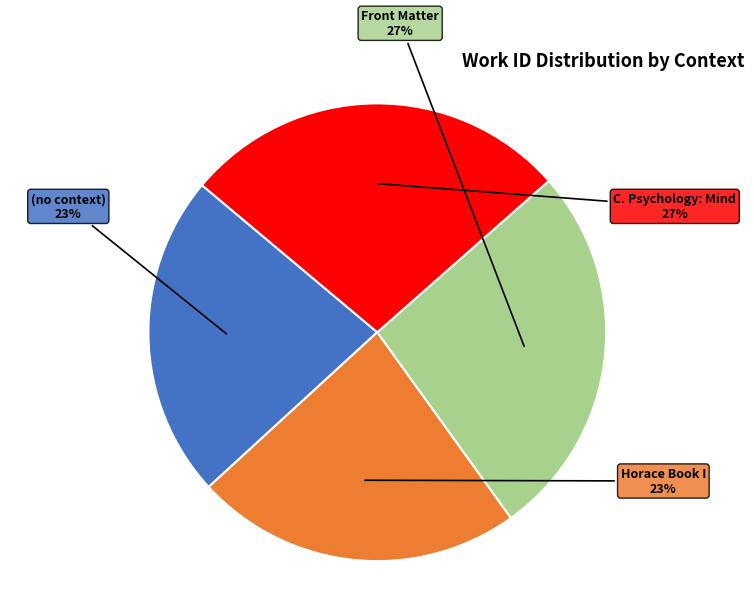

What percentage is the C. Psychology: Mind slice, to the nearest percent?

27%